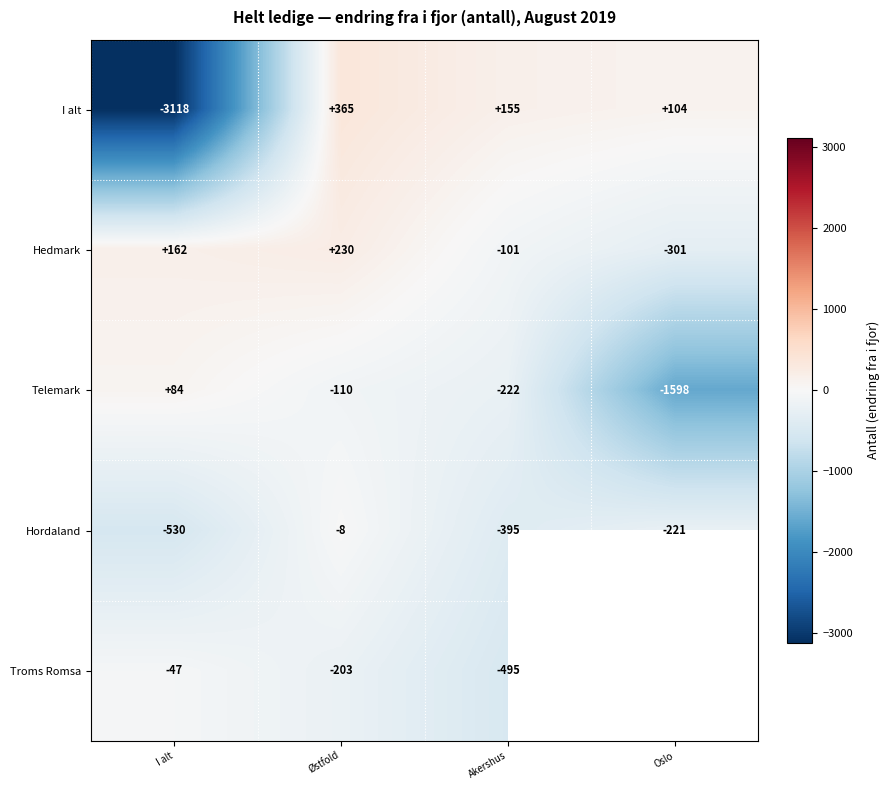

What is the difference between the highest and lowest values at Akershus?

650